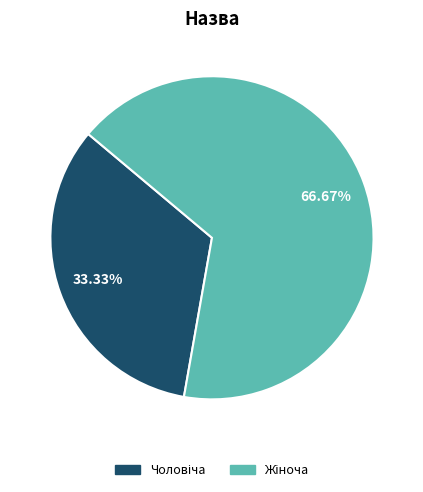

How many segments does this pie chart have?

2